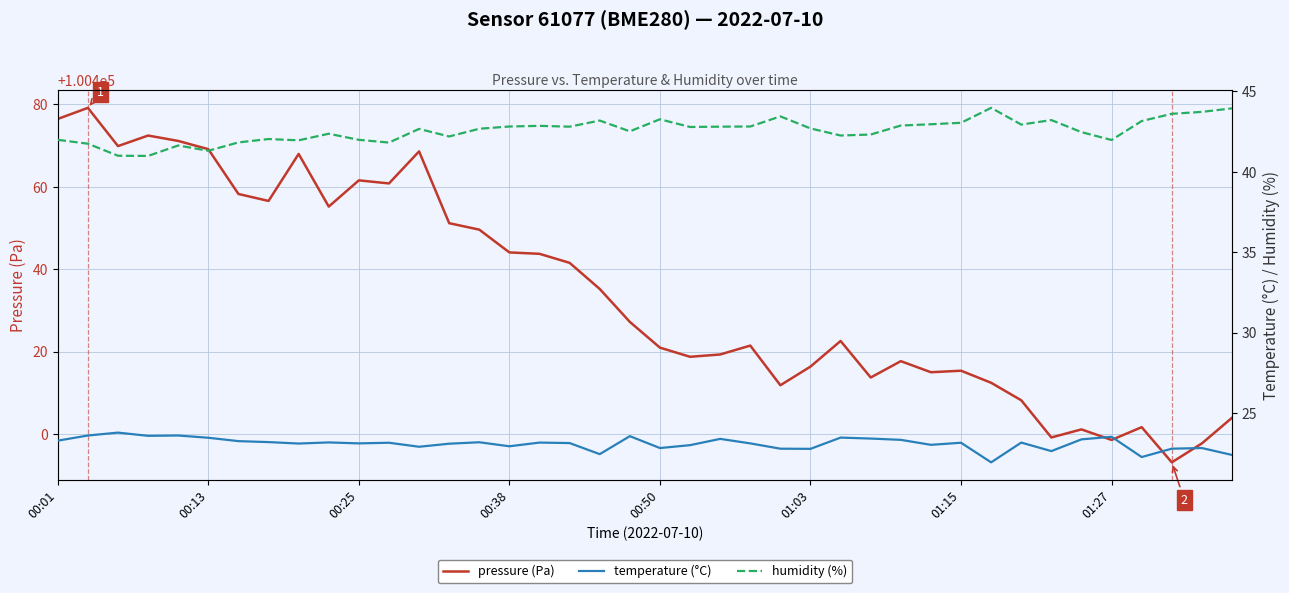

What is the sum of all temperature (°C) values?

923.4